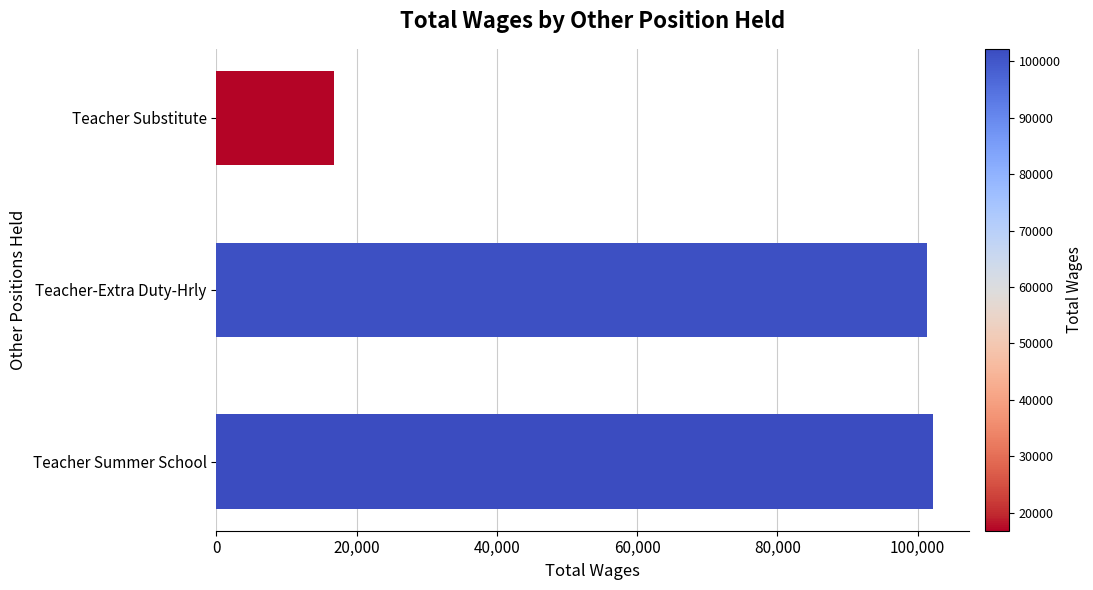

What is the average value?

73456